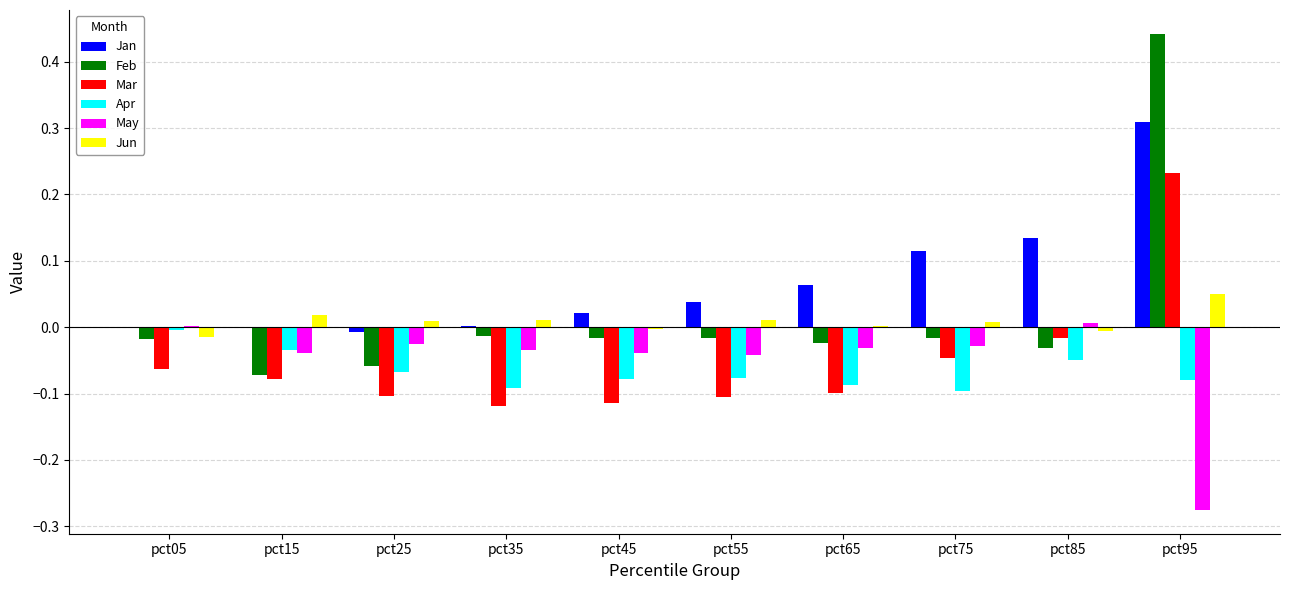

What are all the series names shown in the legend?

Jan, Feb, Mar, Apr, May, Jun